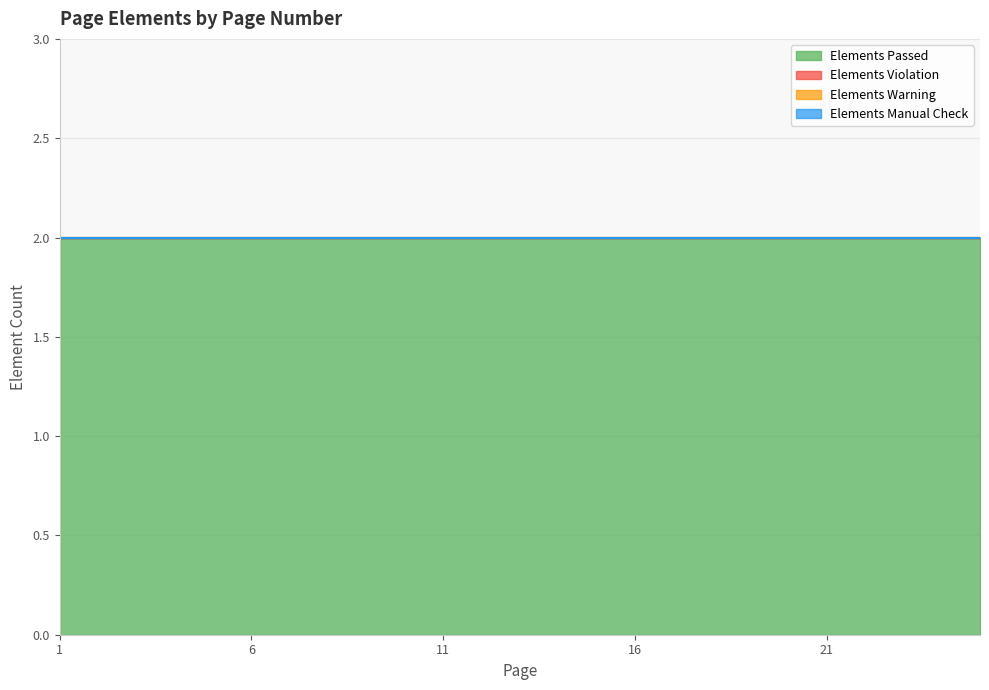

Which has a higher value, 23 or 18?

23